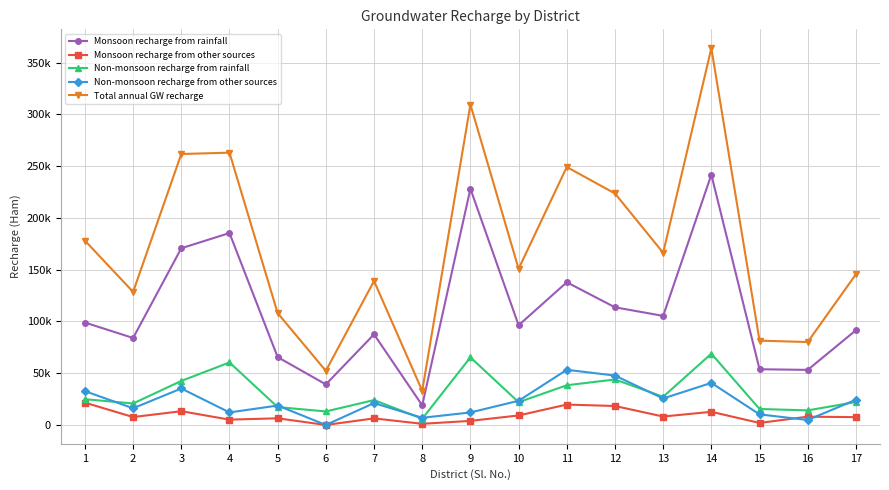

What are all the series names shown in the legend?

Monsoon recharge from rainfall, Monsoon recharge from other sources, Non-monsoon recharge from rainfall, Non-monsoon recharge from other sources, Total annual GW recharge